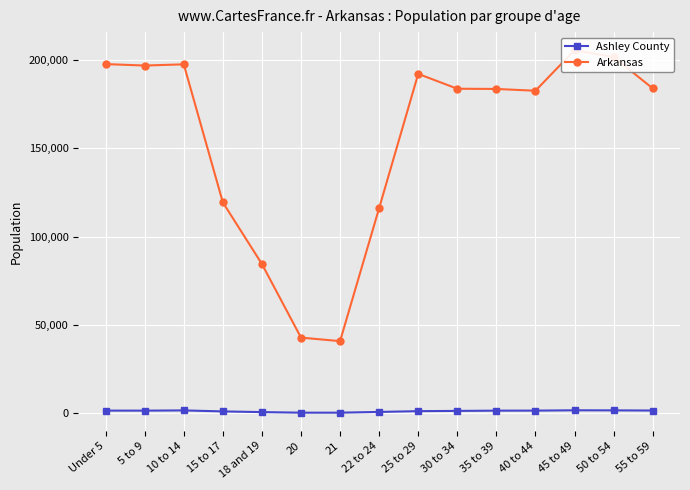

How many interior local peaks does the Ashley County series have?

2